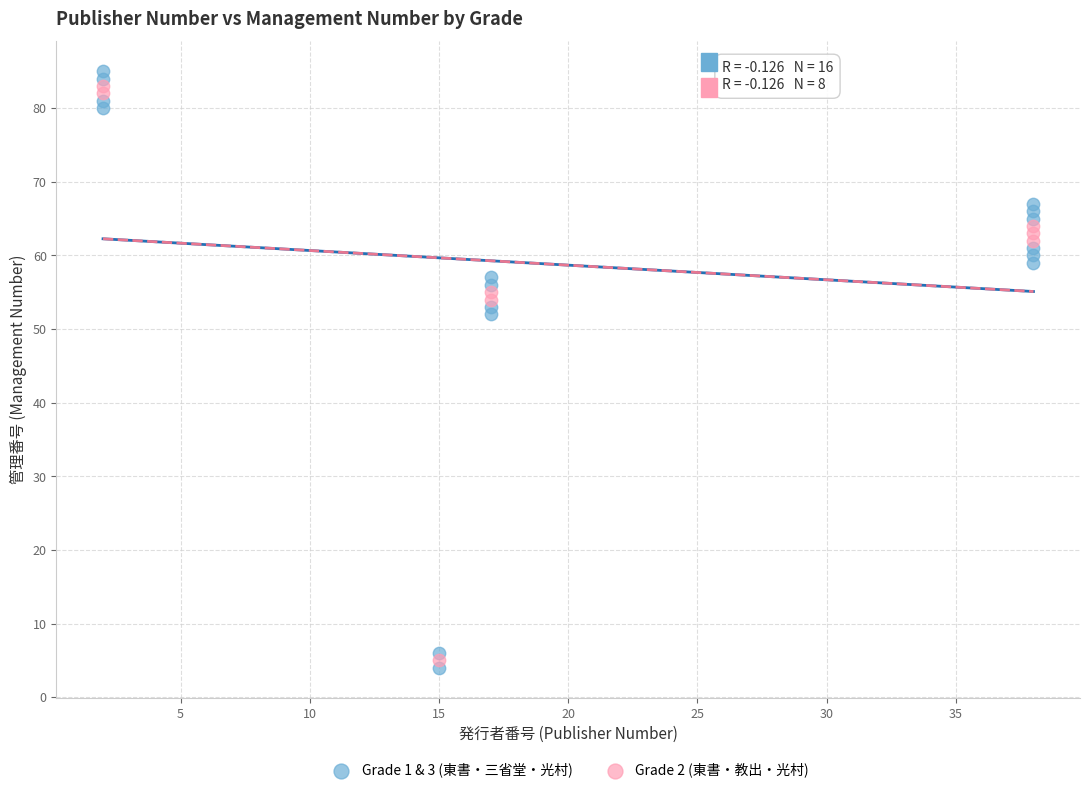

Which series has the widest spread of Y values?

Grade 1 & 3 (東書・三省堂・光村)